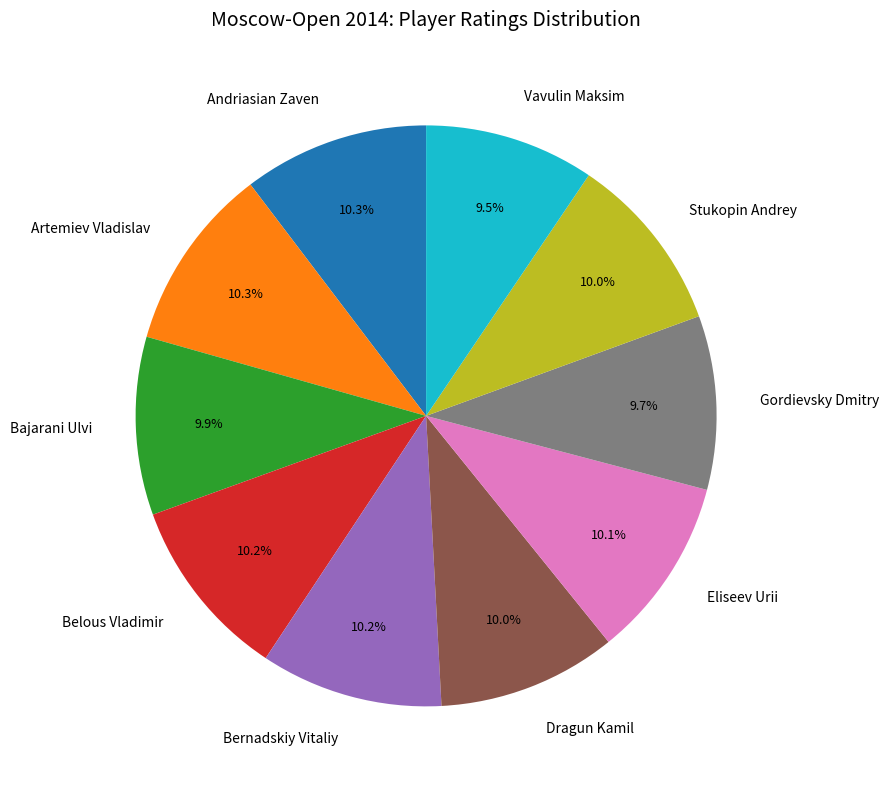

To the nearest percent, what is the average slice percentage?

10%